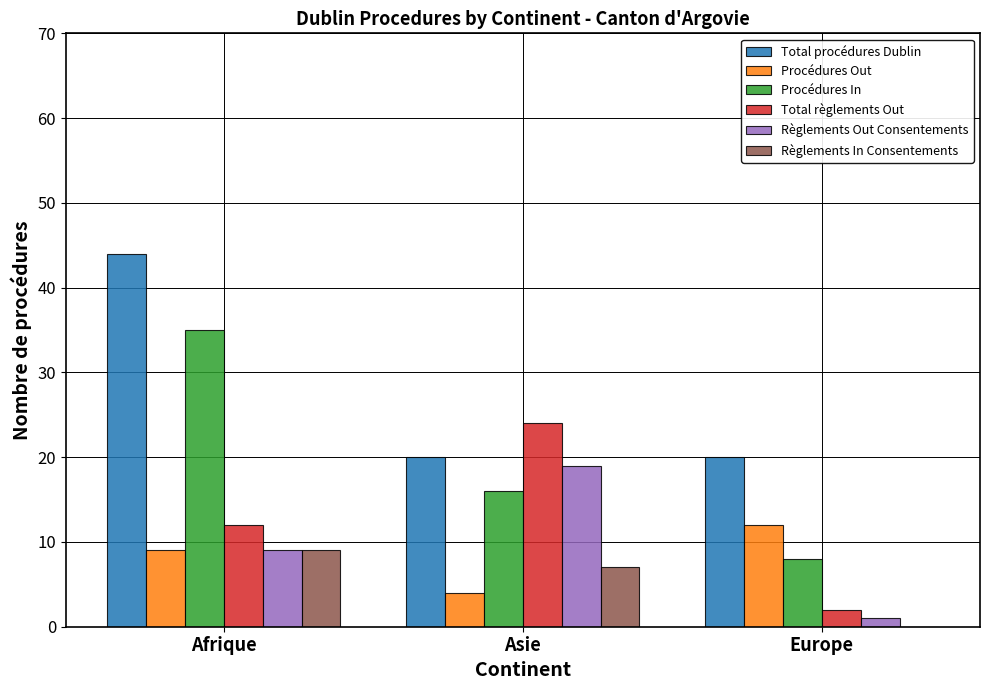

Reading left to right, transcribe all the data shown in this chart.

Total procédures Dublin: 44	20	20
Procédures Out: 9	4	12
Procédures In: 35	16	8
Total règlements Out: 12	24	2
Règlements Out Consentements: 9	19	1
Règlements In Consentements: 9	7	0